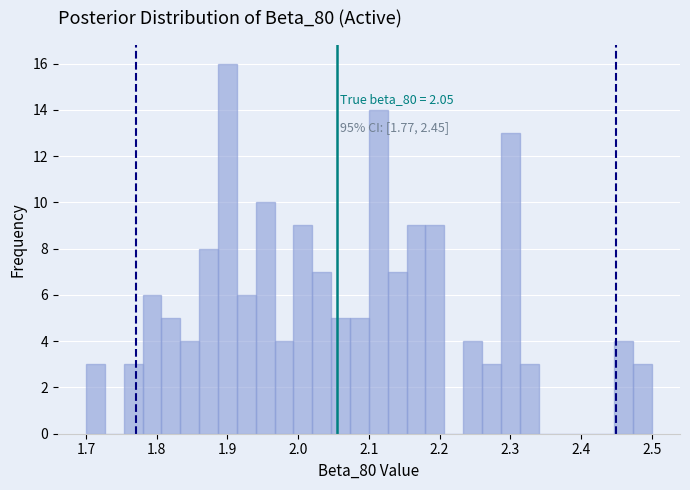

Around what value on the x-axis is the tallest bar? Give the approximate position of its centre, as read against the axis.

1.90